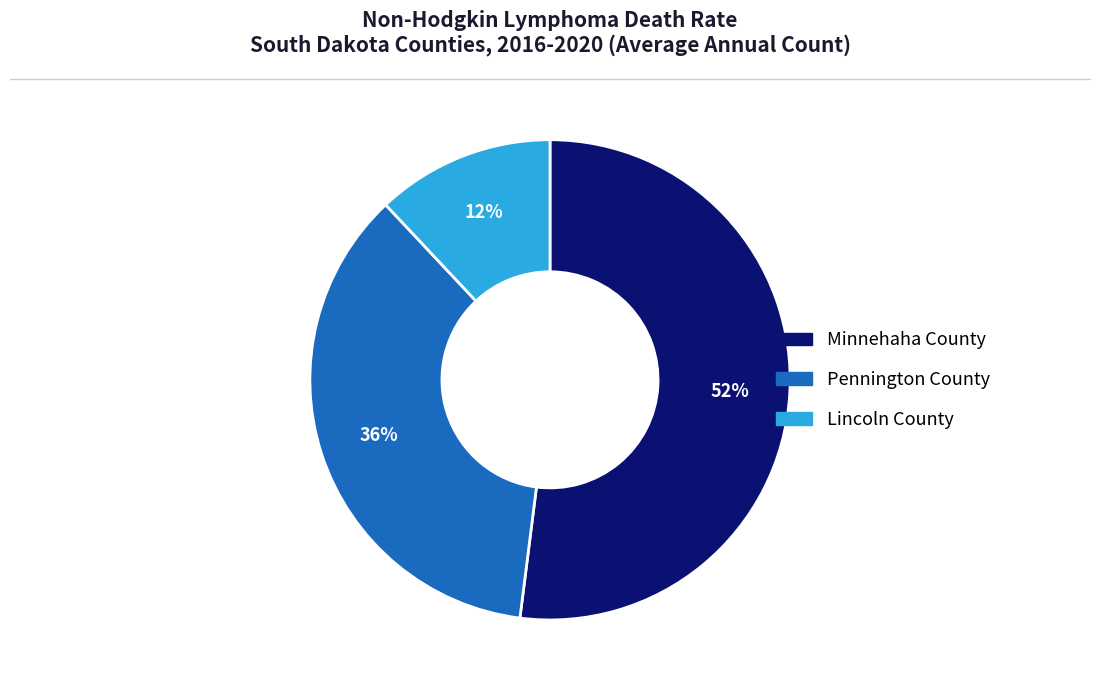

How many slices are in this pie chart?

3